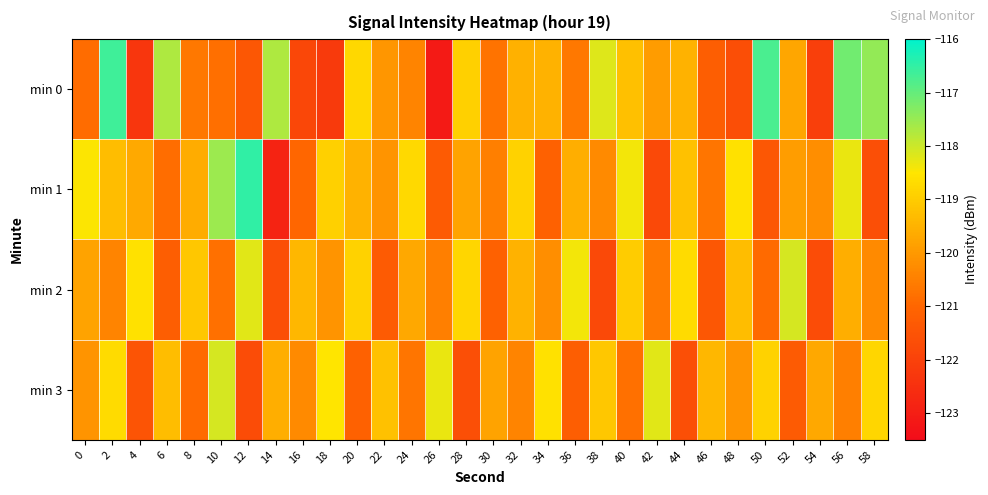

Reading left to right, extract all data points from this chart.

min 0: 0=-120.9	2=-116.6	4=-122.3	6=-117.7	8=-120.6	10=-120.8	12=-121.4	14=-117.7	16=-121.8	18=-122.2	20=-118.8	22=-120.1	24=-120.4	26=-123.1	28=-118.9	30=-120.7	32=-119.5	34=-119.5	36=-120.6	38=-118.2	40=-119.2	42=-119.9	44=-119.5	46=-121.2	48=-121.6	50=-116.8	52=-119.7	54=-122.1	56=-117.1	58=-117.5
min 1: 0=-118.5	2=-119.3	4=-119.7	6=-120.9	8=-119.6	10=-117.5	12=-116.5	14=-122.9	16=-121.0	18=-118.9	20=-119.5	22=-120.1	24=-118.8	26=-121.3	28=-119.8	30=-120.5	32=-118.9	34=-121.1	36=-119.6	38=-120.3	40=-118.4	42=-121.8	44=-119.2	46=-120.7	48=-118.6	50=-121.4	52=-119.9	54=-120.2	56=-118.3	58=-121.6
min 2: 0=-119.8	2=-120.4	4=-118.6	6=-121.2	8=-119.1	10=-120.8	12=-118.2	14=-121.6	16=-119.4	18=-120.1	20=-118.9	22=-121.3	24=-119.7	26=-120.5	28=-118.8	30=-121.1	32=-119.5	34=-120.2	36=-118.4	38=-121.8	40=-119.0	42=-120.6	44=-118.7	46=-121.4	48=-119.3	50=-120.9	52=-118.1	54=-121.7	56=-119.6	58=-120.3
min 3: 0=-120.1	2=-118.7	4=-121.5	6=-119.3	8=-120.9	10=-118.1	12=-121.7	14=-119.6	16=-120.3	18=-118.5	20=-121.1	22=-119.2	24=-120.7	26=-118.3	28=-121.6	30=-119.8	32=-120.4	34=-118.6	36=-121.2	38=-119.1	40=-120.8	42=-118.2	44=-121.6	46=-119.4	48=-120.1	50=-118.9	52=-121.3	54=-119.7	56=-120.5	58=-118.8